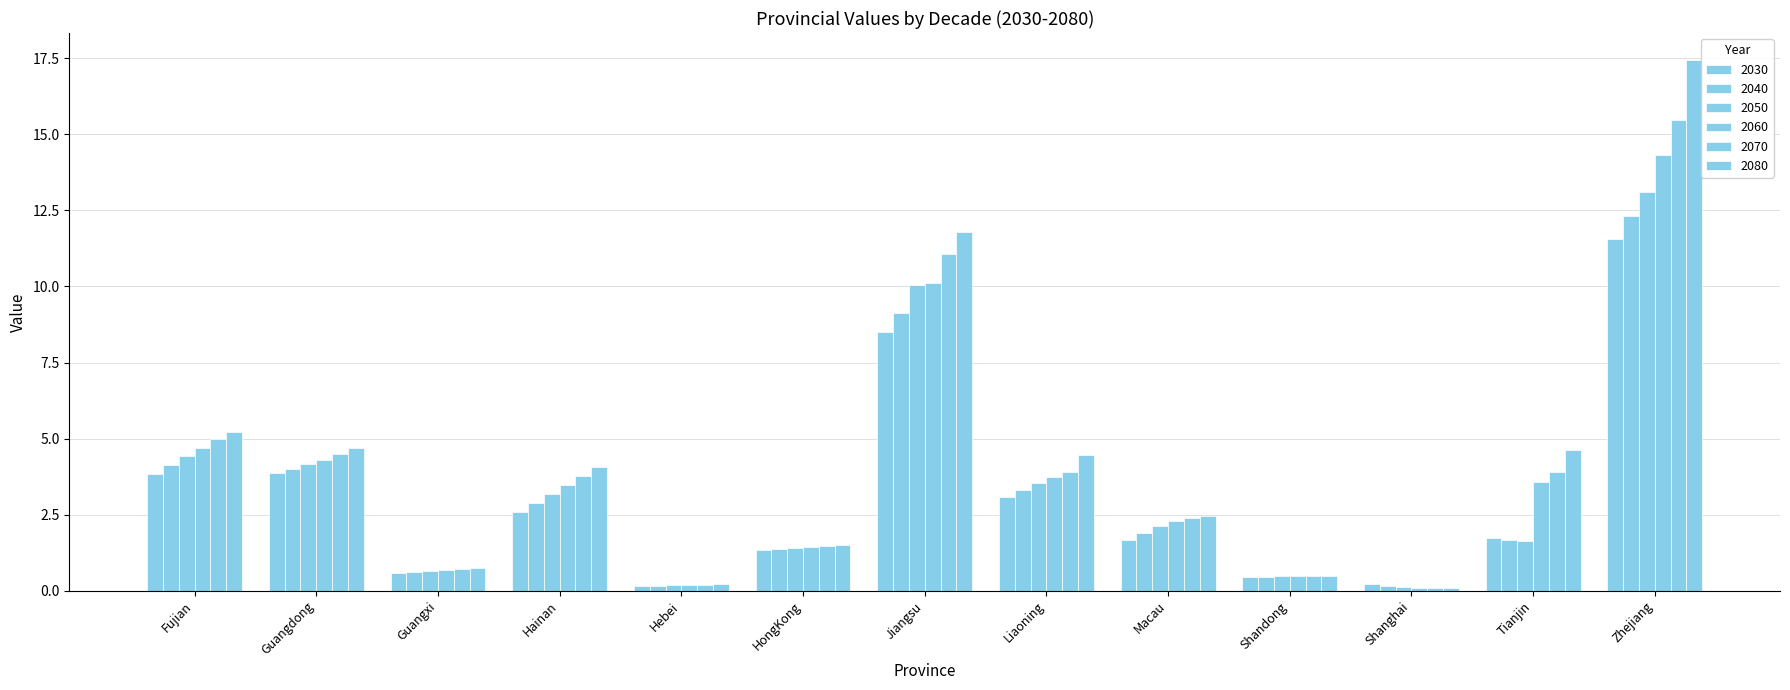

What is the value of the 2060 bar at the 9th from the left?

2.3